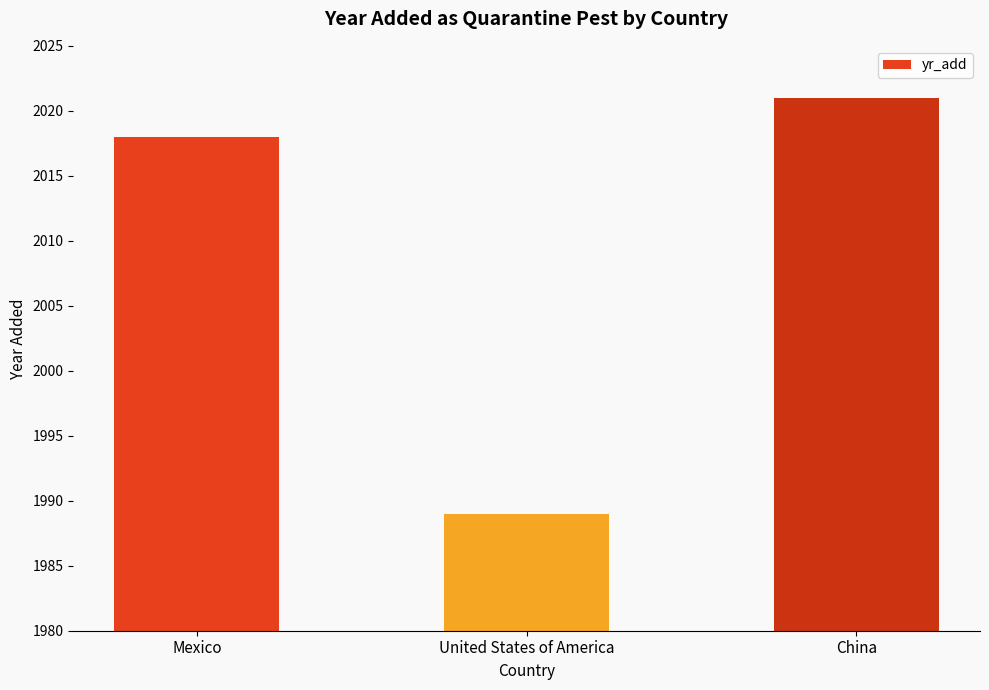

What position from the left is China?

3